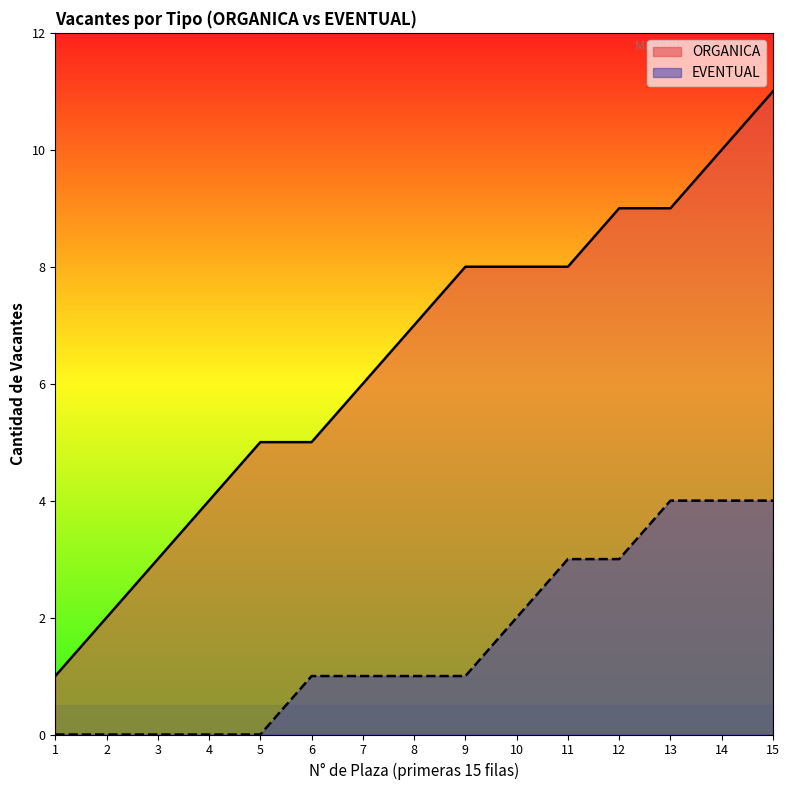

How many data points does each series have?

15